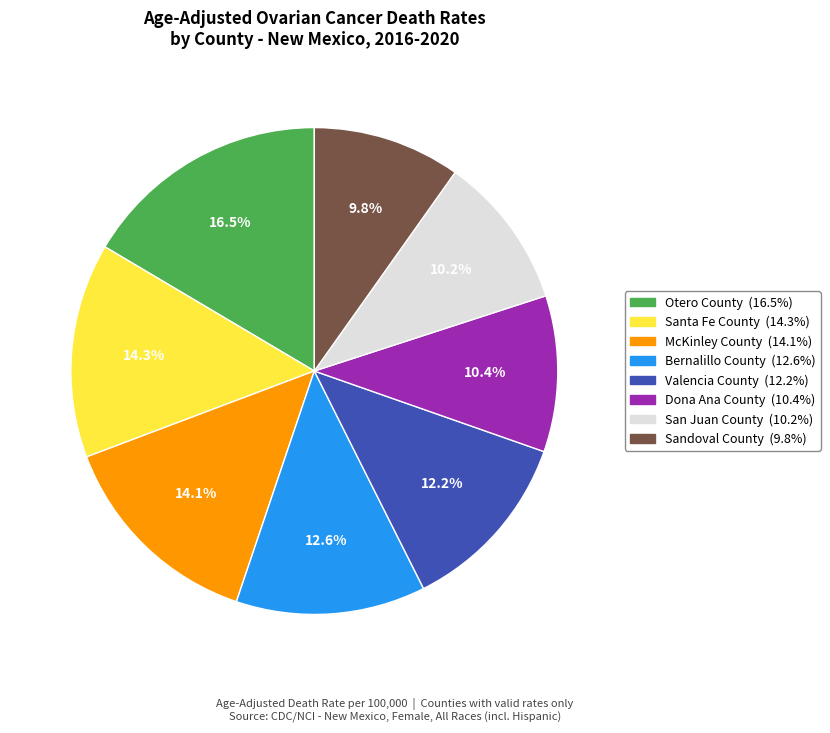

To the nearest percent, what is the combined percentage of Dona Ana County and San Juan County?

21%